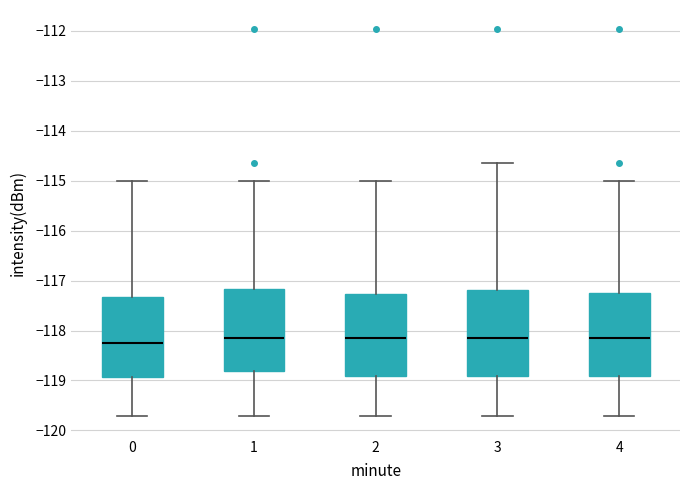

Reading left to right, transcribe this box plot: for each box, give where its median line is, the range the box spans, and where its two whiskers end, as read against the y-axis. The values are not printed on the chart, so give them approximately, as read against the axis.

0: median -118.2, box -118.9 to -117.3, whiskers -119.7 to -115.0
1: median -118.2, box -118.8 to -117.2, whiskers -119.7 to -115.0
2: median -118.2, box -118.9 to -117.3, whiskers -119.7 to -115.0
3: median -118.2, box -118.9 to -117.2, whiskers -119.7 to -114.6
4: median -118.2, box -118.9 to -117.3, whiskers -119.7 to -115.0